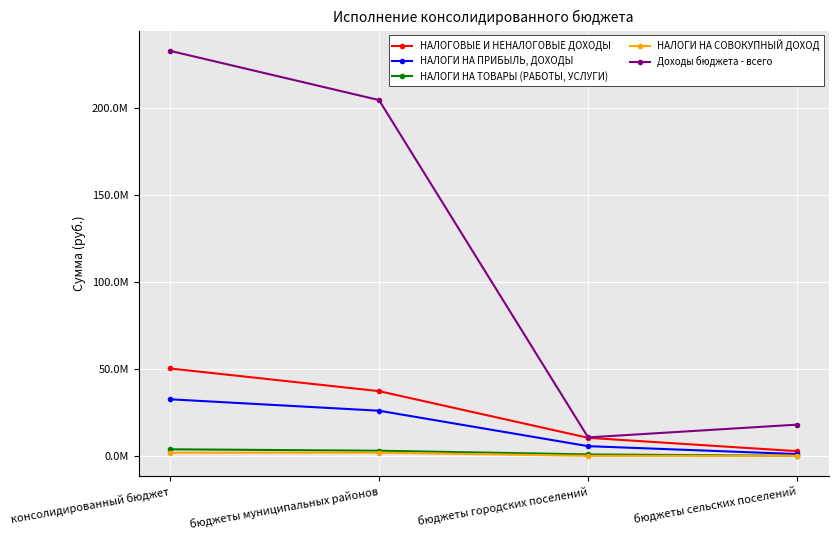

True or false: Доходы бюджета - всего has a value of 95055970.3 at бюджеты муниципальных районов.

False